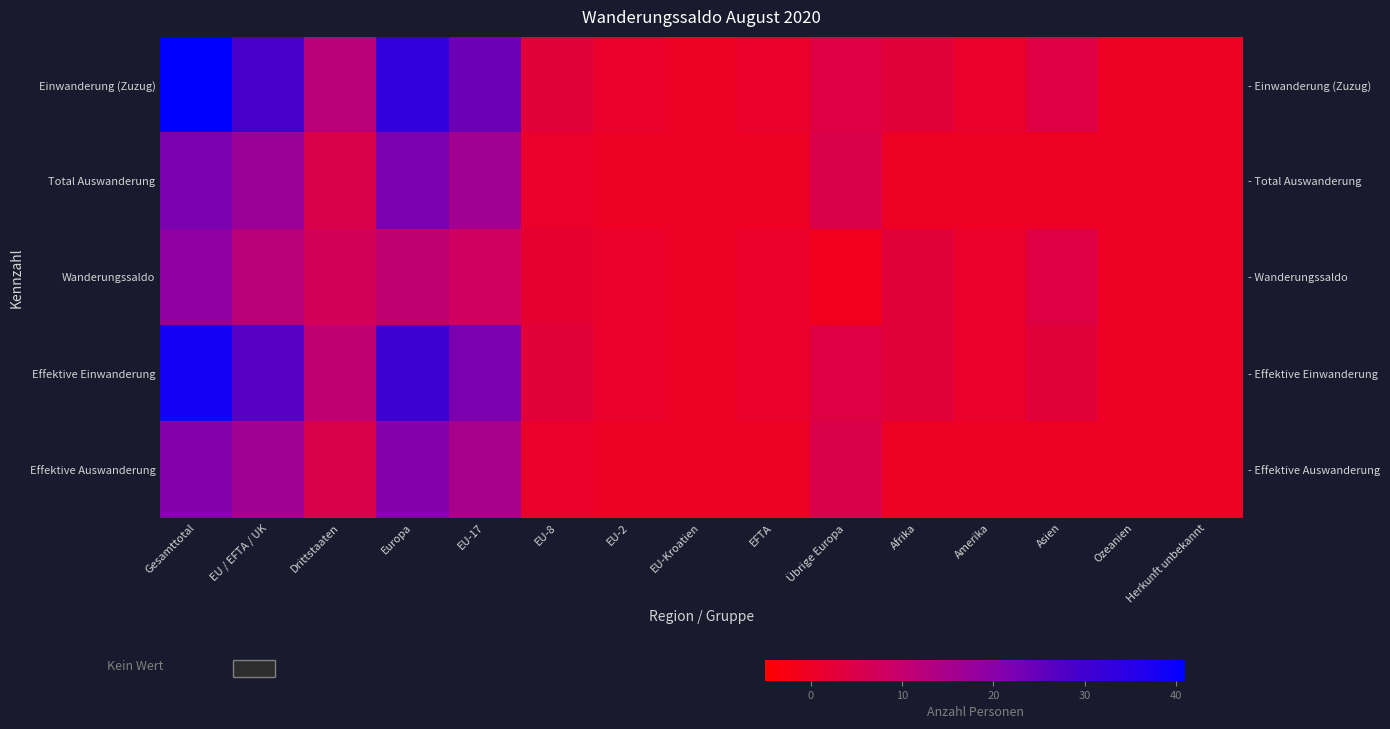

How many values in Effektive Auswanderung are above zero?

7